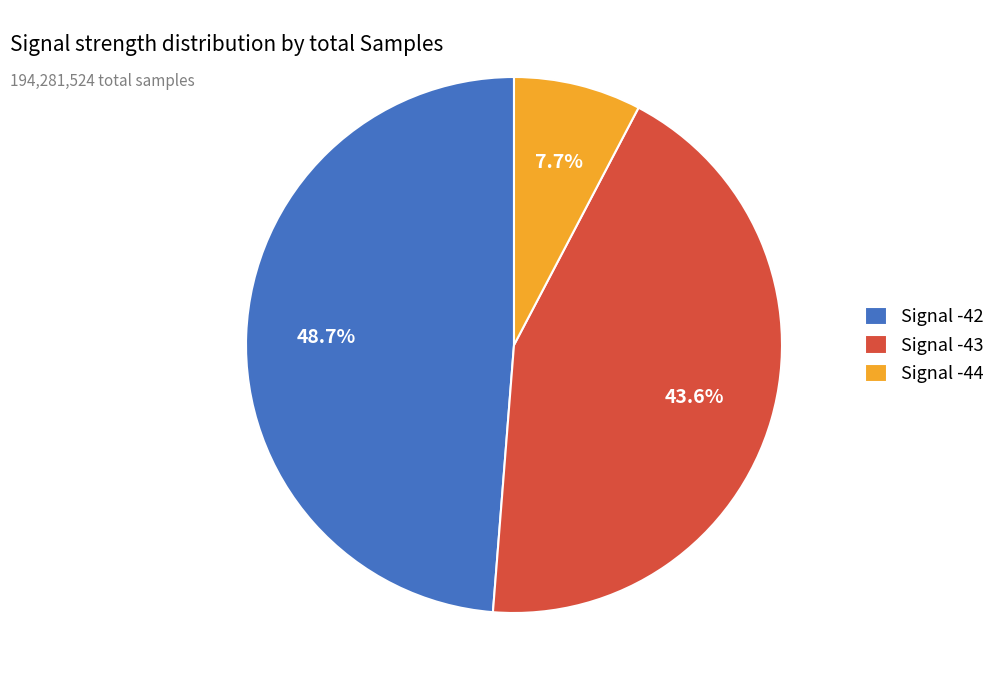

Approximately how many times larger is the value at Signal -42 compared to Signal -43?

1.1